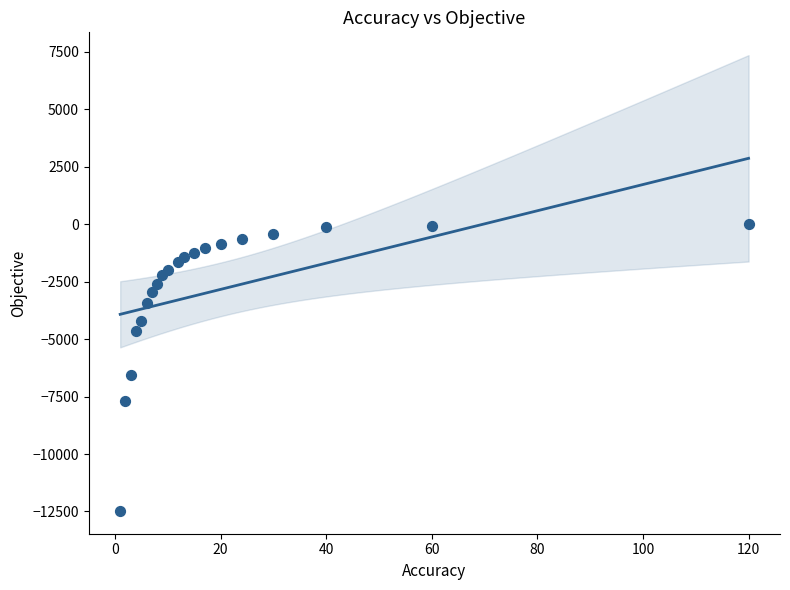

What Y value in the scatter plot is closest to -6238?

-6569.0